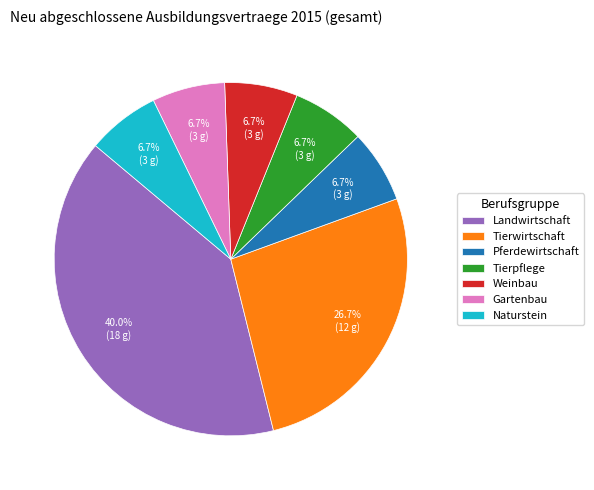

To the nearest percent, what percentage of the pie is Pferdewirtschaft?

7%